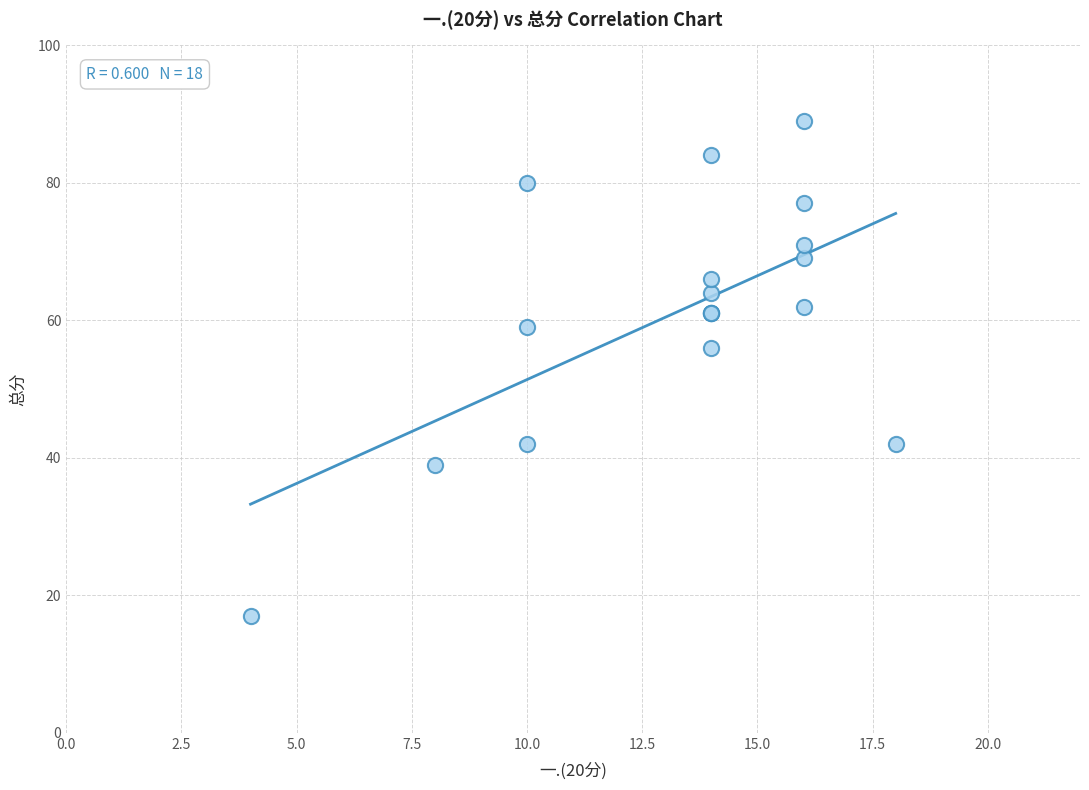

What Y value in the scatter plot is closest to 53?

56